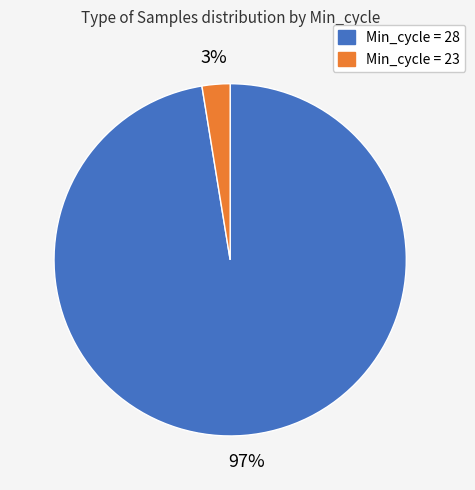

Which has a higher value, Min_cycle = 23 or Min_cycle = 28?

Min_cycle = 28